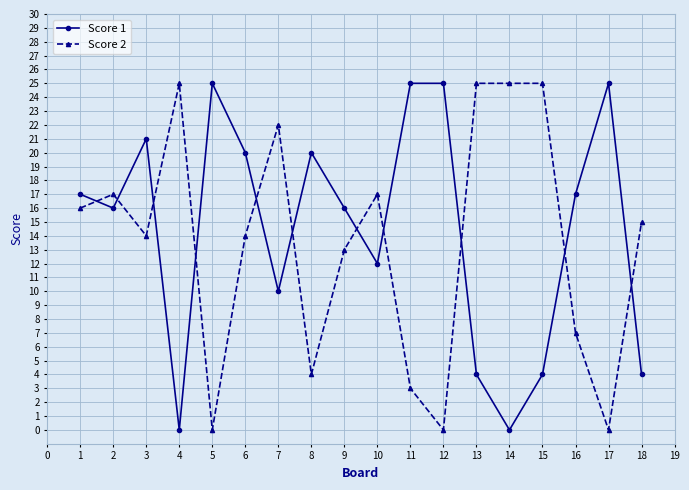

What are all the series names shown in the legend?

Score 1, Score 2